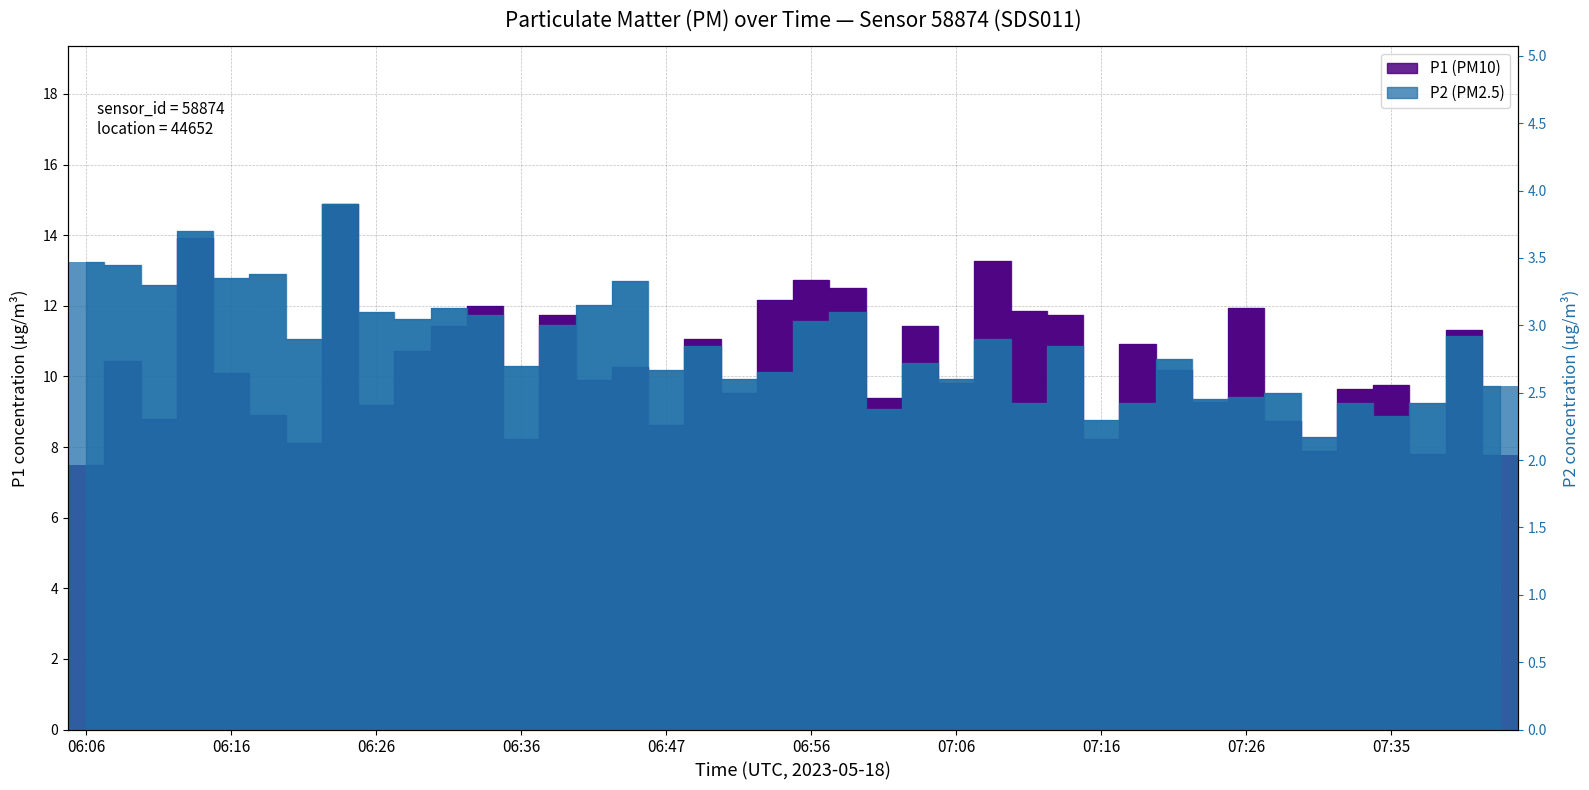

Is it true that P1 (PM10) equals 3.6 at 07:26?

False